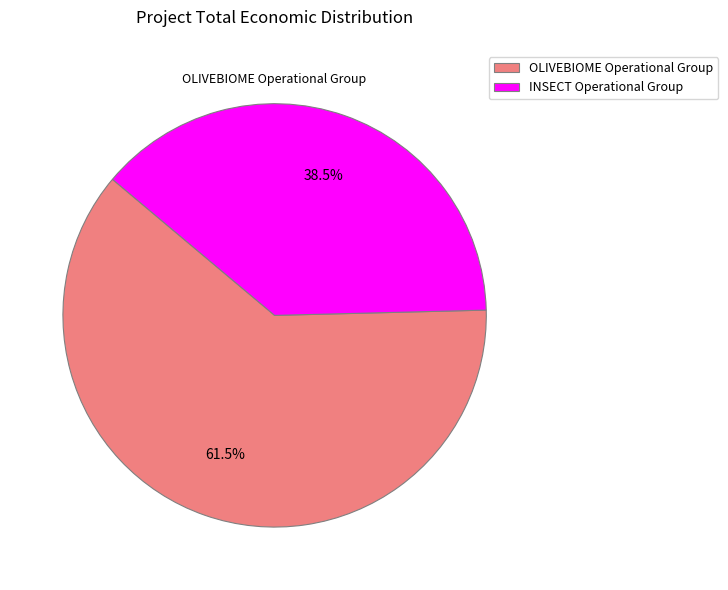

The OLIVEBIOME Operational Group slice represents 55% of the pie. True or false?

False